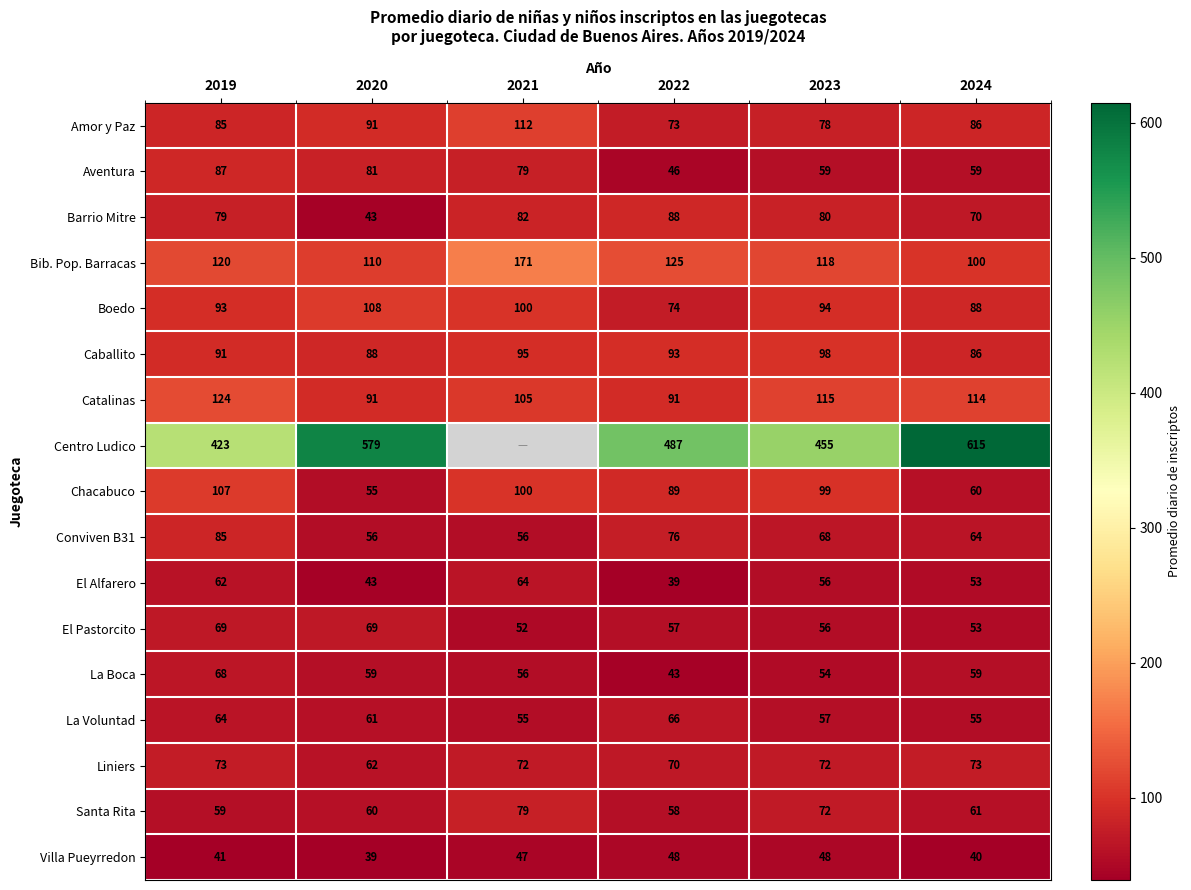

List the labels in order of Boedo value, smallest first.

2022, 2024, 2019, 2023, 2021, 2020